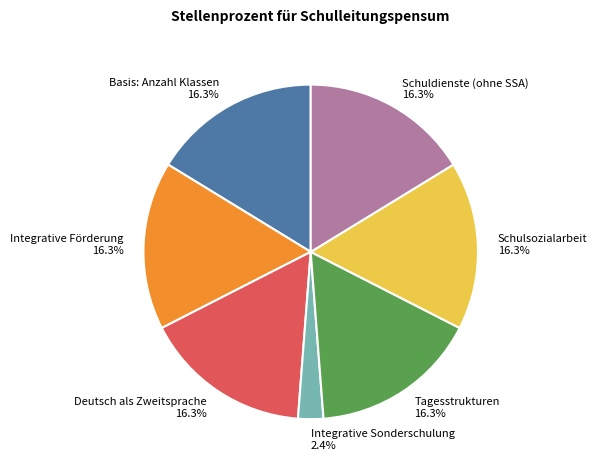

Does Deutsch als Zweitsprache account for over 50% of the chart?

No